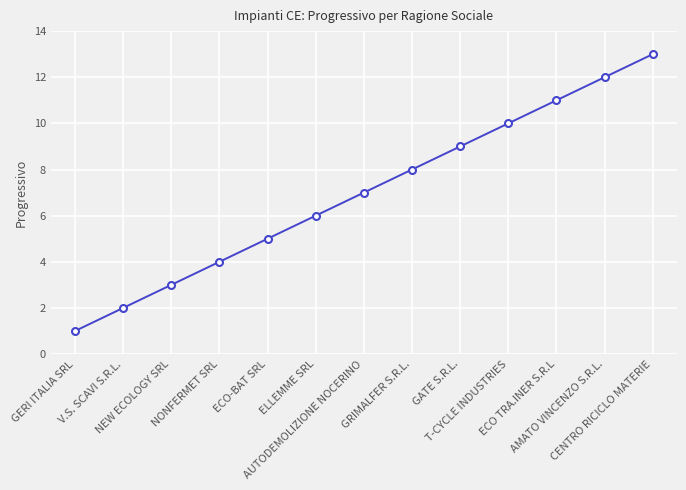

What is the label of the 1st point from the right?

CENTRO RICICLO MATERIE